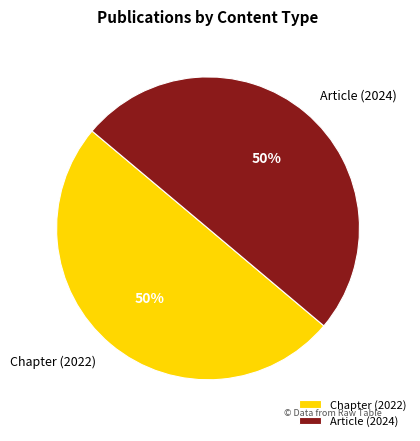

Is it true that Article (2024) is 50% of the pie?

True